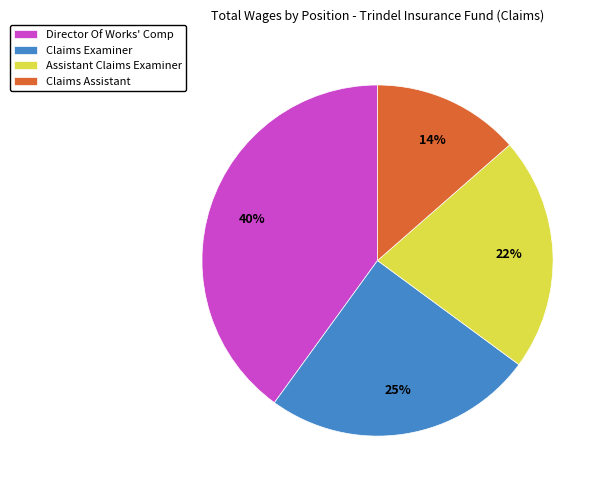

To the nearest percent, what is the difference between the largest and smallest slice percentages?

26%